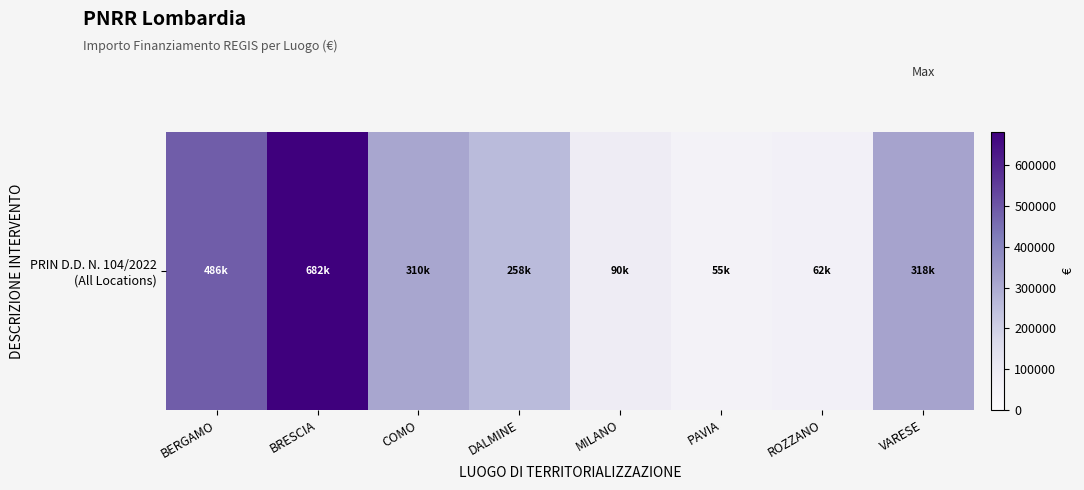

What is the change in value from DALMINE to MILANO?

-168118.1